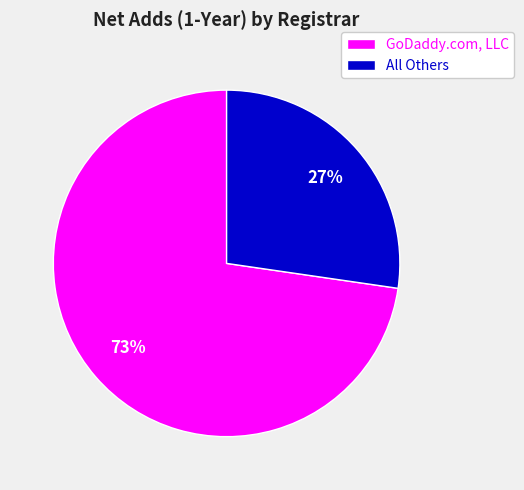

Combined, do All Others and GoDaddy.com, LLC account for over 50%?

Yes